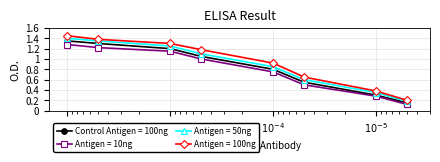

True or false: Antigen = 100ng has more than 2 points higher than both neighbors.

False